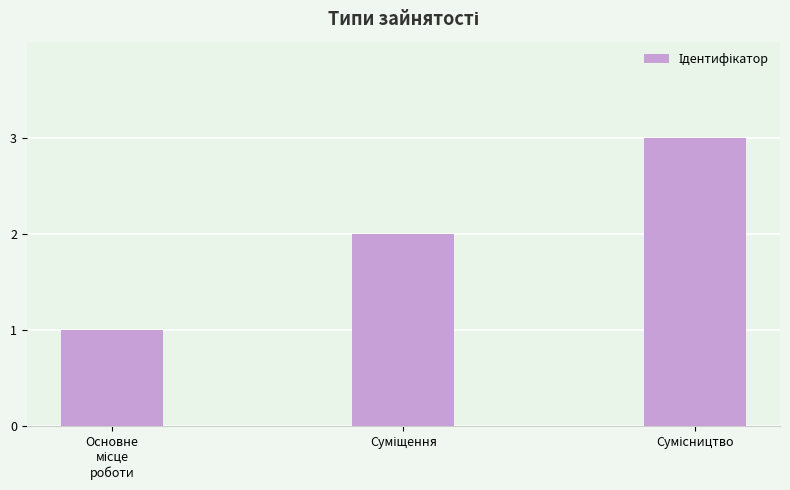

What is the sum of all values?

6